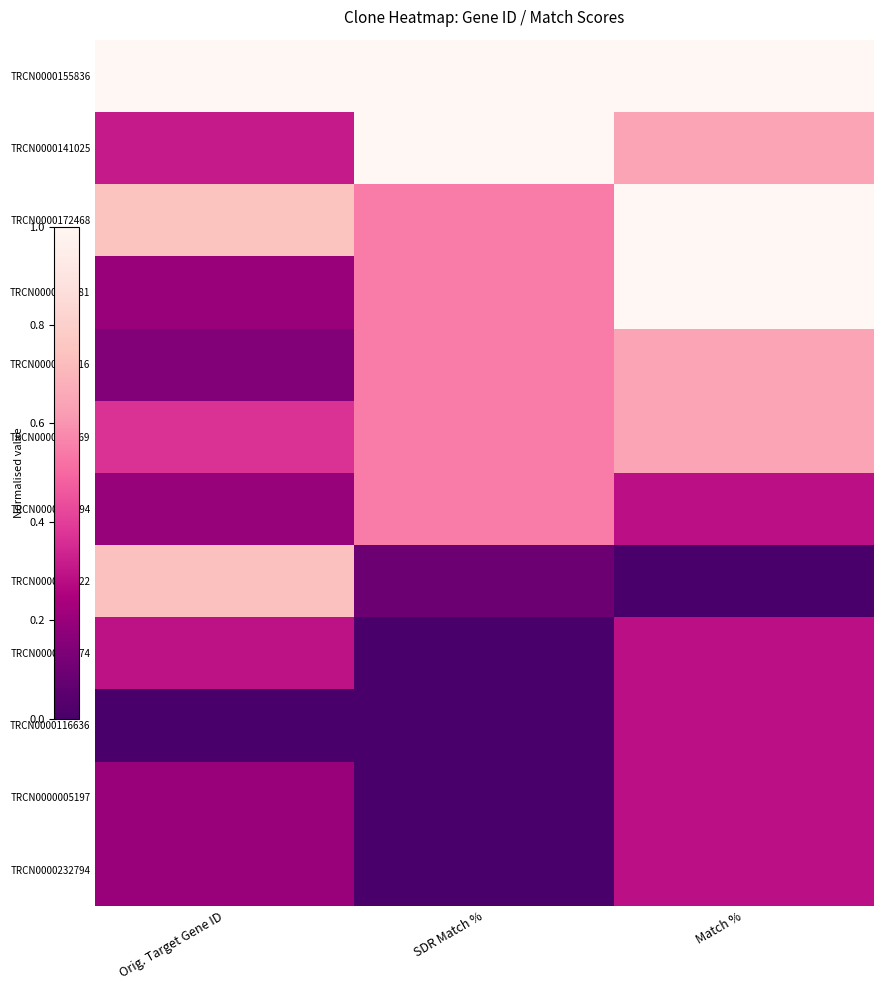

Which series has the largest total across all categories?

TRCN0000155836